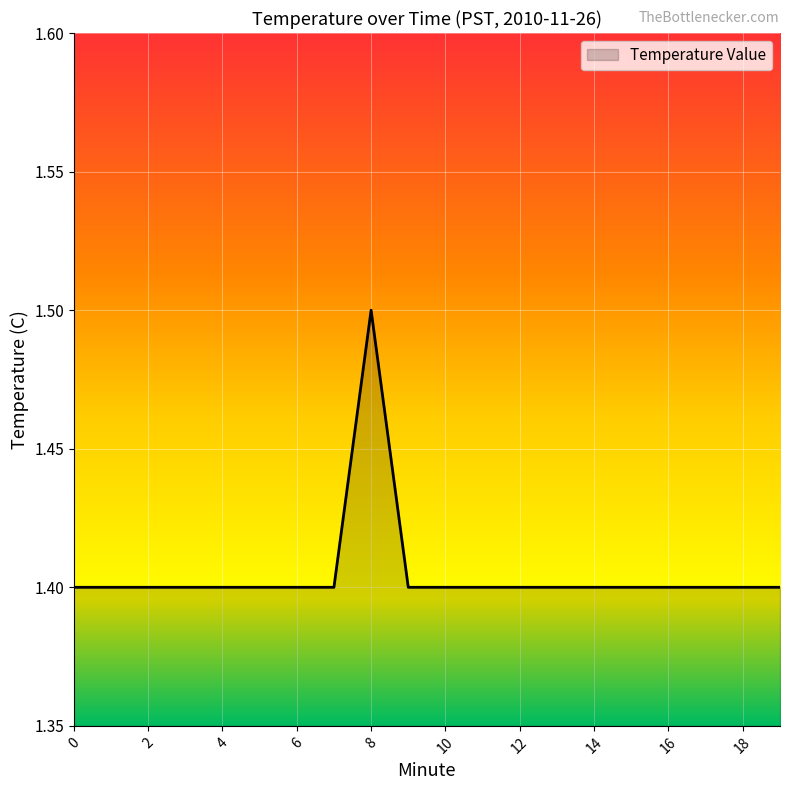

What is the smallest value displayed?

1.4